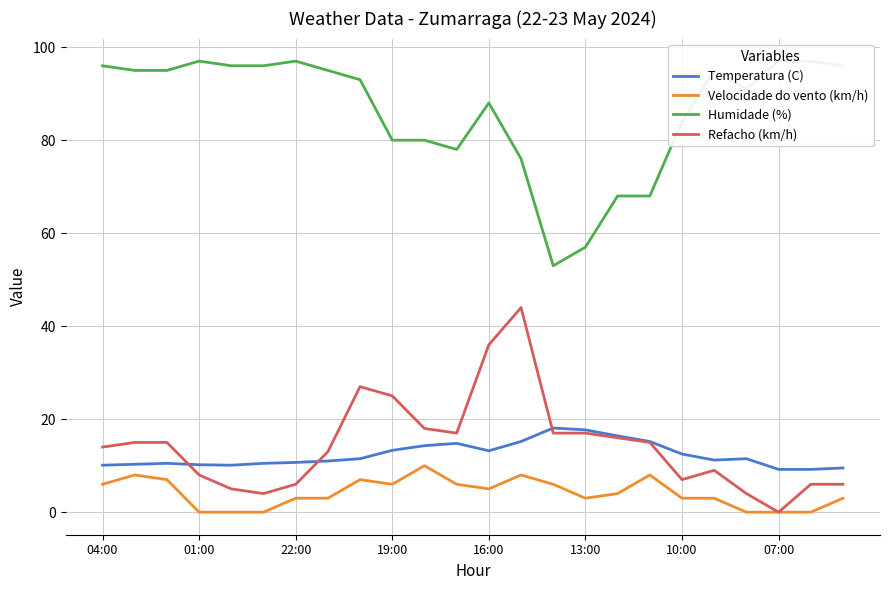

True or false: Velocidade do vento (km/h) and Temperatura (C) intersect in this chart.

False